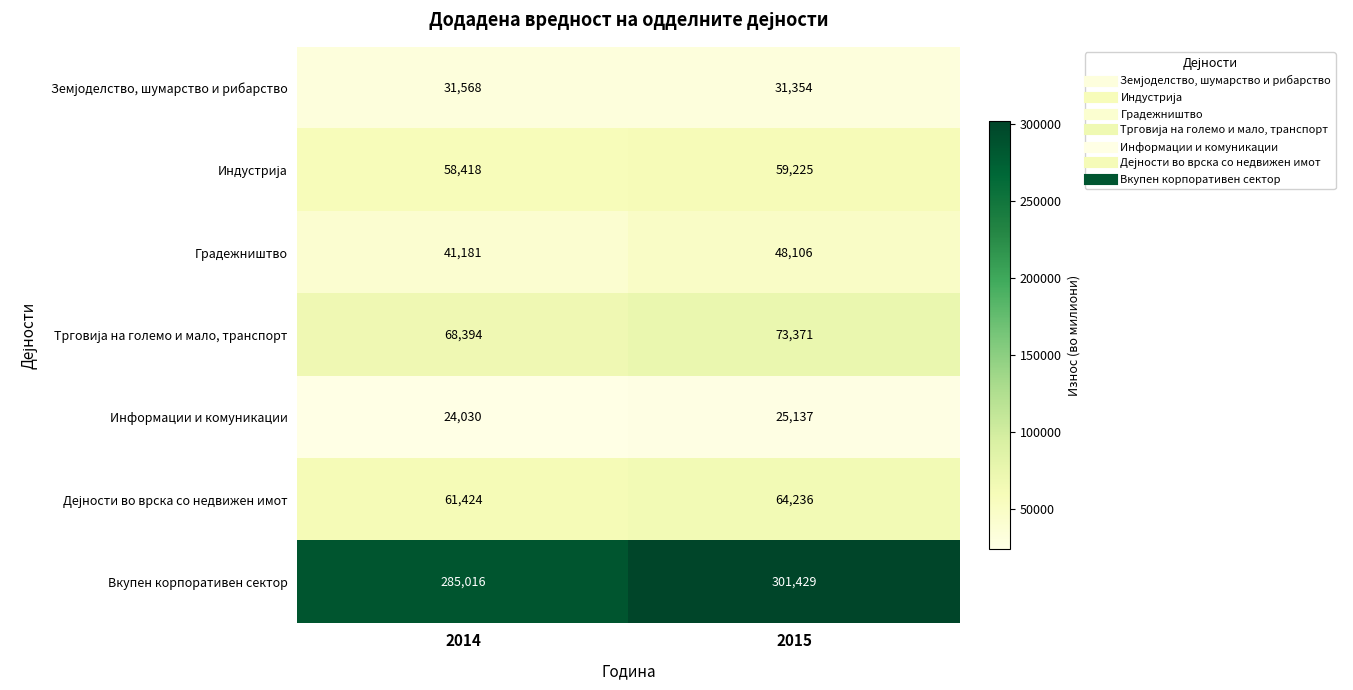

Which series changed the most between 2014 and 2015?

Вкупен корпоративен сектор